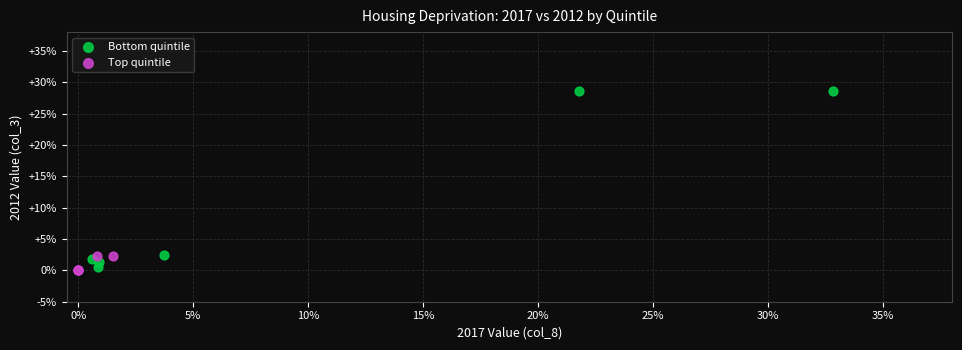

Which series has the largest Y range (max minus min)?

Bottom quintile